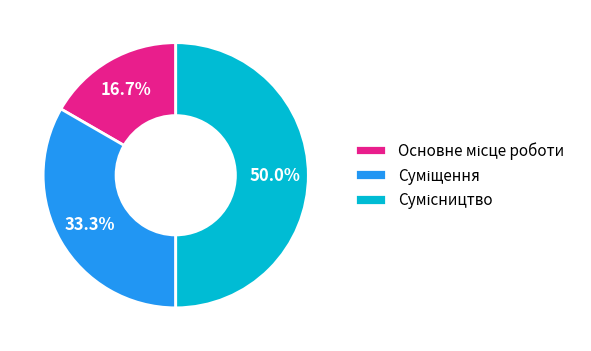

Which has a higher value, Суміщення or Сумісництво?

Сумісництво